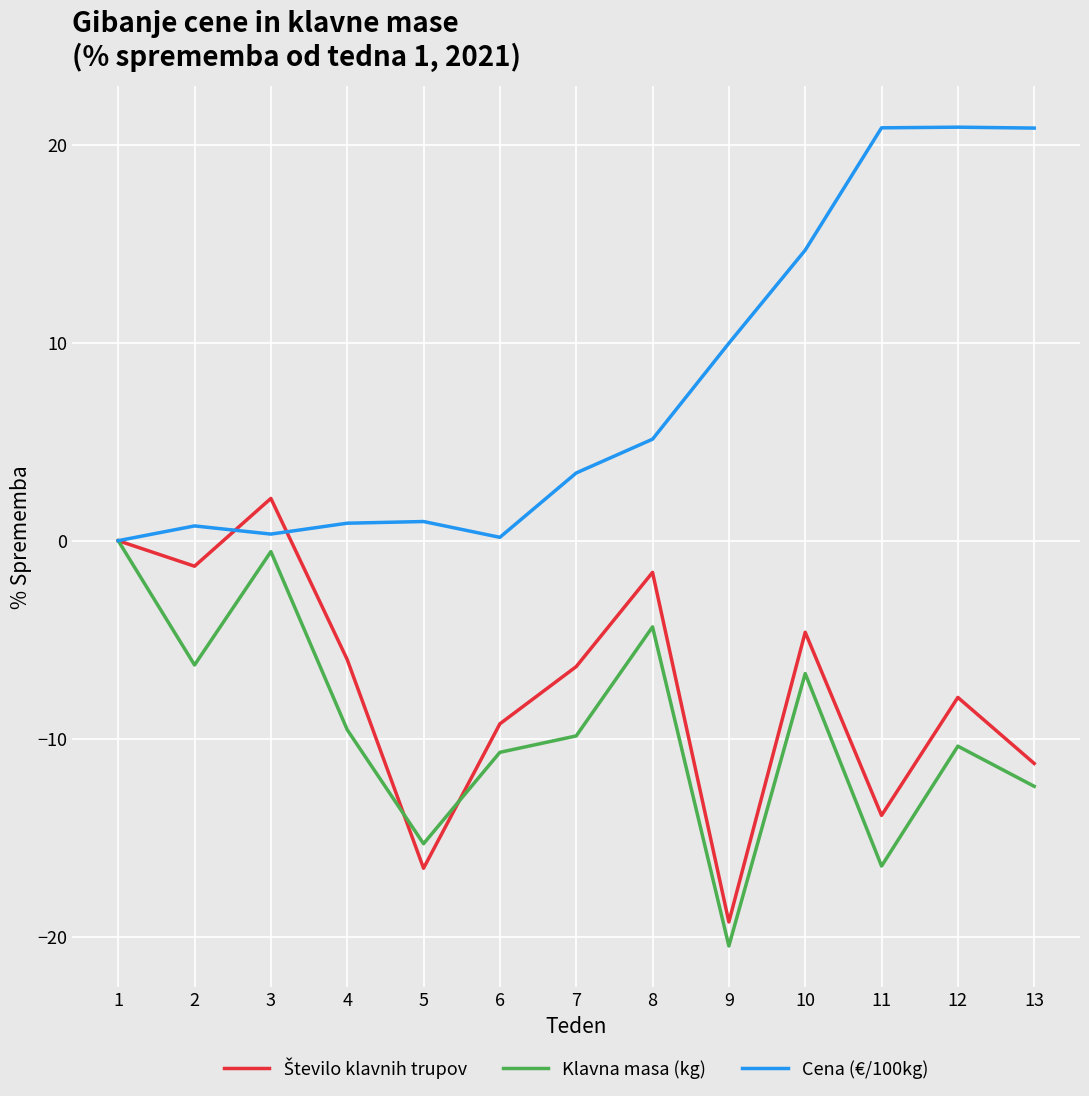

What is the difference between the highest and lowest values at 10?

21.4